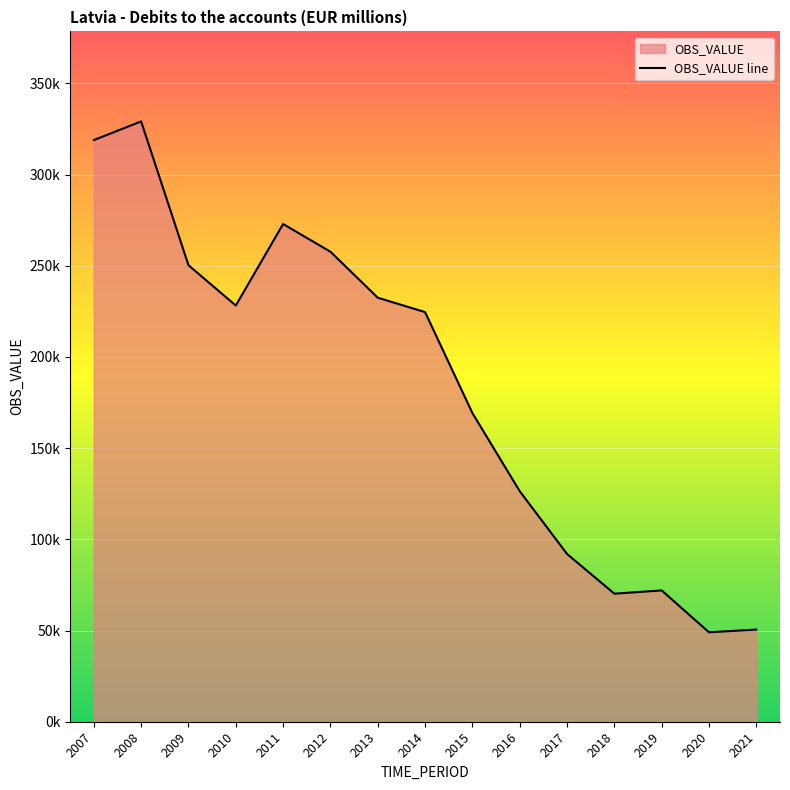

What is the sum of the values at 2010 and 2018?

298409.5